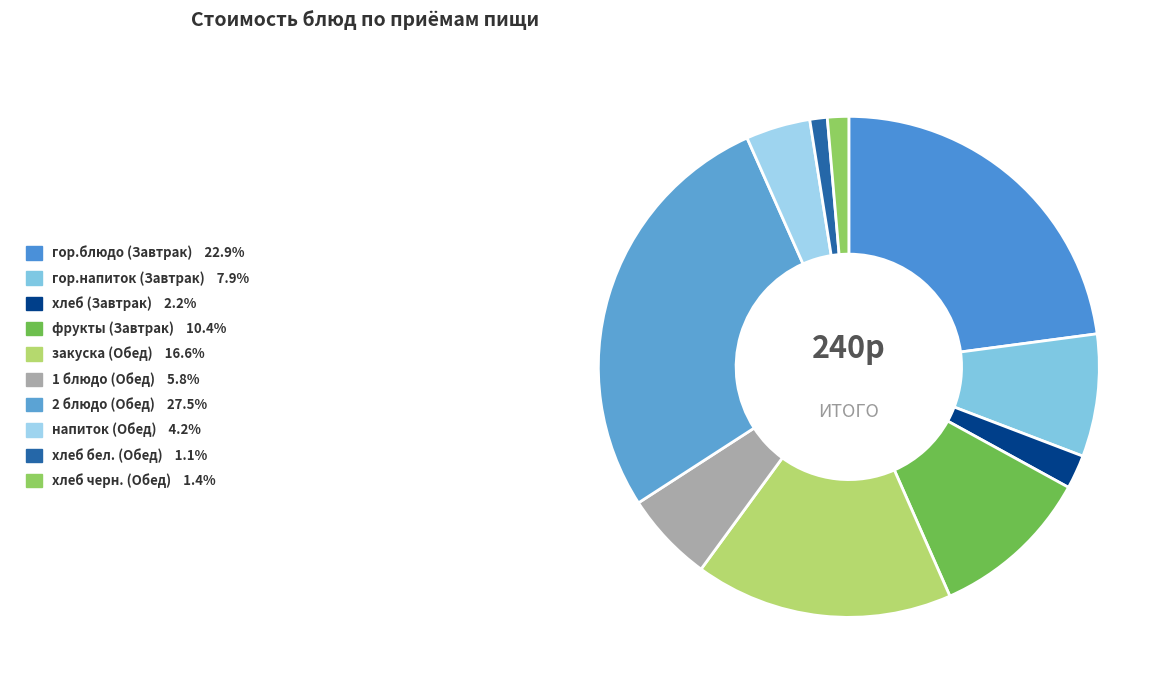

Does any single category account for the majority?

No